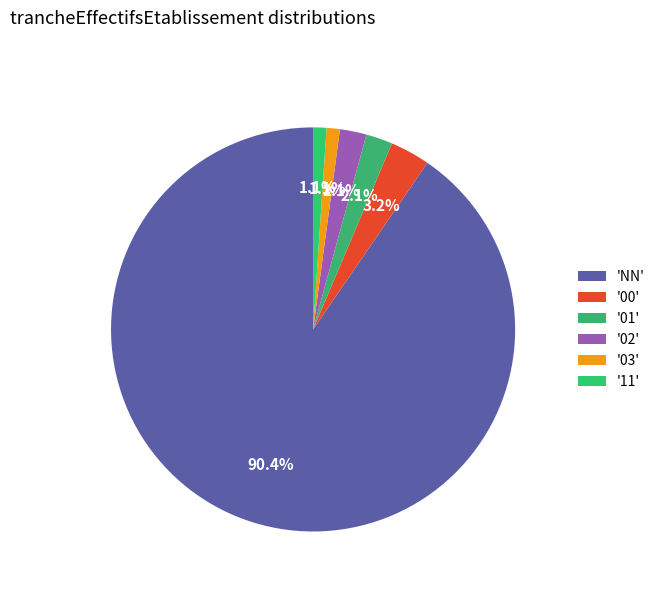

How many segments does this pie chart have?

6